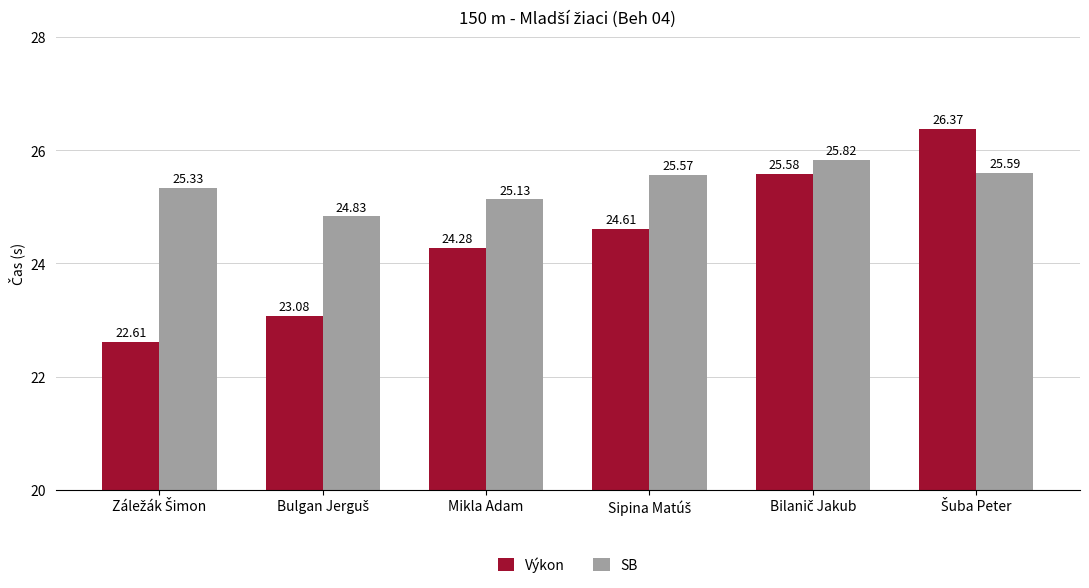

Where is SB nearest to the value 25?

Mikla Adam